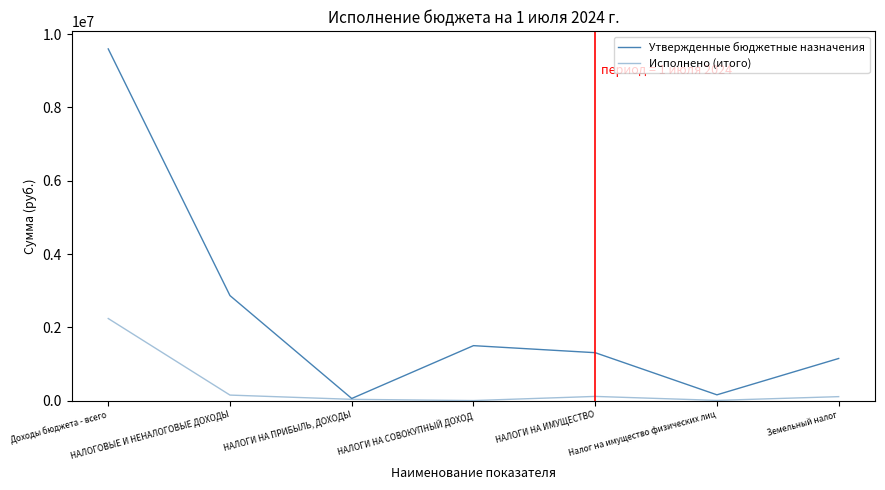

What is the approximate value of Утвержденные бюджетные назначения at НАЛОГОВЫЕ И НЕНАЛОГОВЫЕ ДОХОДЫ?

2866000.0